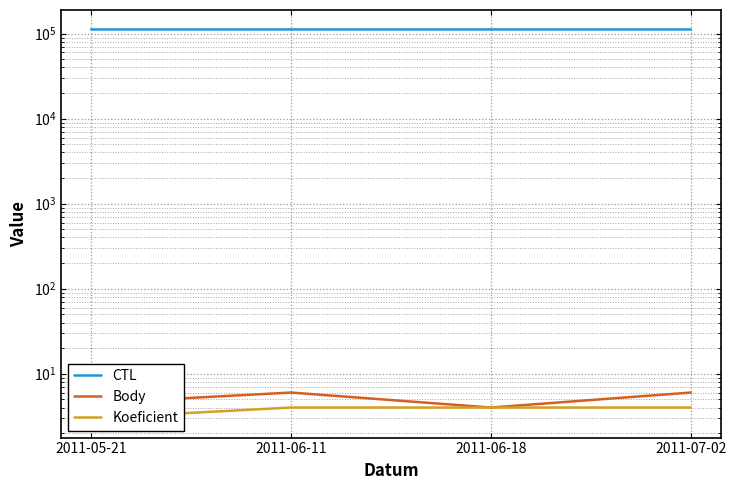

What is the label of the 3rd point from the left?

2011-06-18